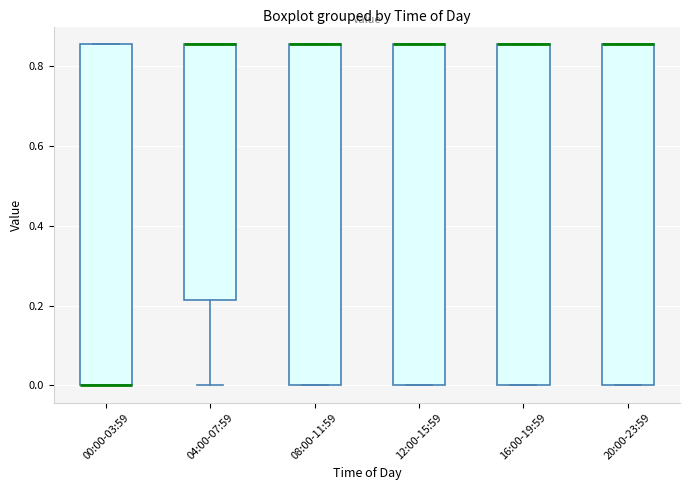

Reading left to right, transcribe this box plot: for each box, give where its median line is, the range the box spans, and where its two whiskers end, as read against the y-axis. The values are not printed on the chart, so give them approximately, as read against the axis.

00:00-03:59: median 0.00 (drawn on the box's lower edge), box 0.00 to 0.86, whiskers 0.00 to 0.86
04:00-07:59: median 0.86 (drawn on the box's upper edge), box 0.22 to 0.86, whiskers 0.00 to 0.86
08:00-11:59: median 0.86 (drawn on the box's upper edge), box 0.00 to 0.86, whiskers 0.00 to 0.86
12:00-15:59: median 0.86 (drawn on the box's upper edge), box 0.00 to 0.86, whiskers 0.00 to 0.86
16:00-19:59: median 0.86 (drawn on the box's upper edge), box 0.00 to 0.86, whiskers 0.00 to 0.86
20:00-23:59: median 0.86 (drawn on the box's upper edge), box 0.00 to 0.86, whiskers 0.00 to 0.86